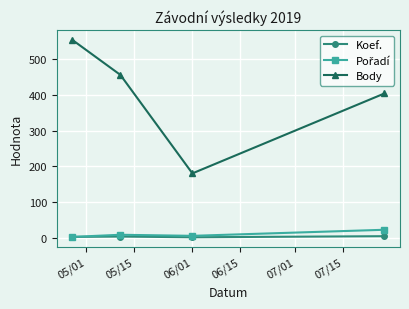

Does the chart display data point markers on the line(s)?

Yes